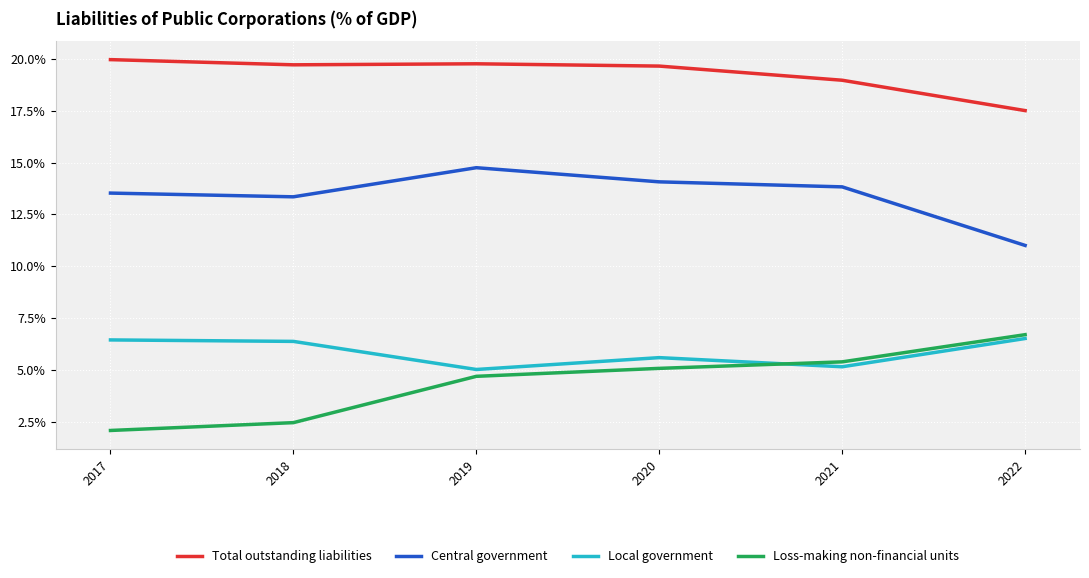

At which category does the chart reach its minimum across all series?

2017